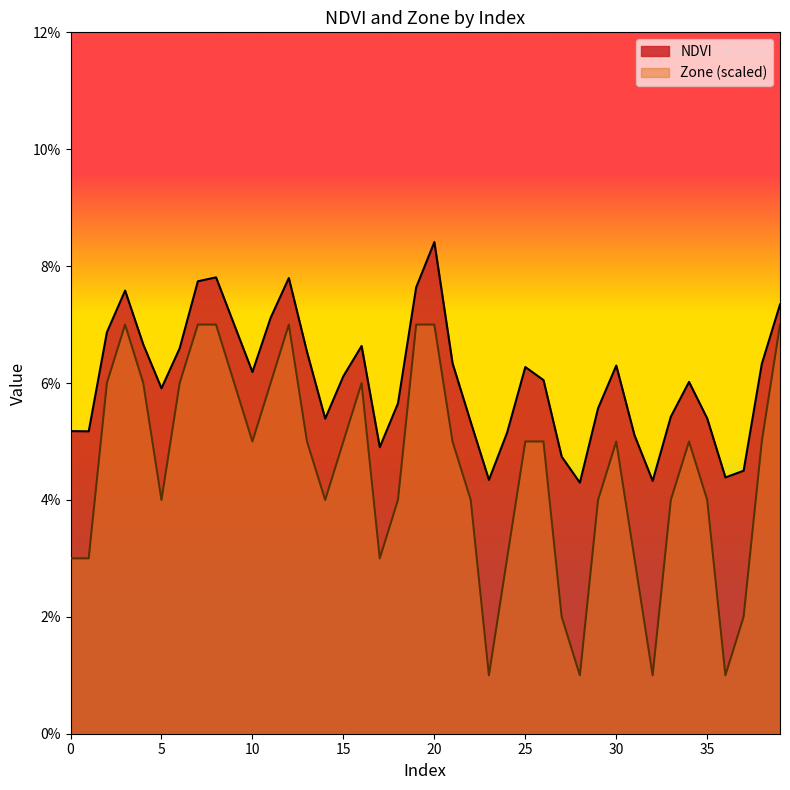

At 36, list the series in order from largest to smallest.

NDVI, Zone